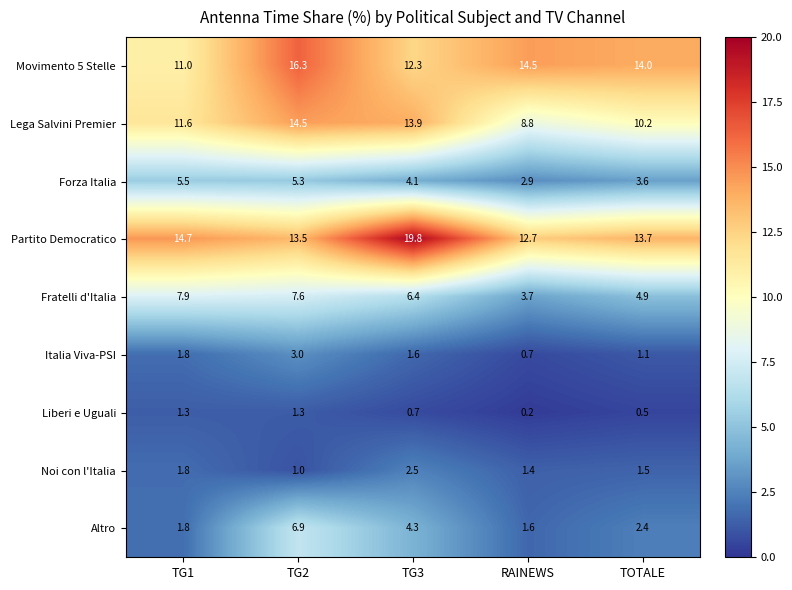

How many series are shown in this chart?

9